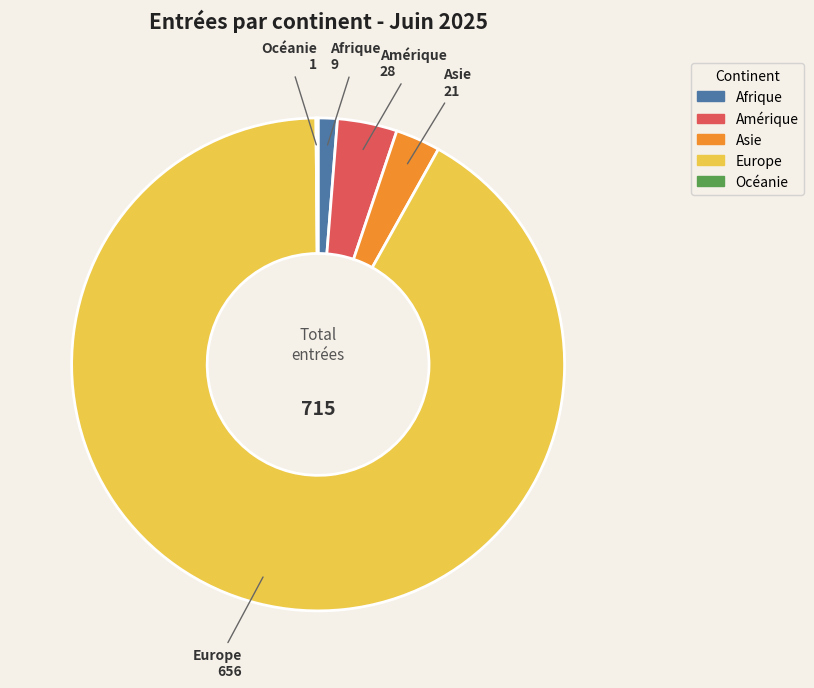

The Amérique slice represents 4% of the pie. True or false?

True